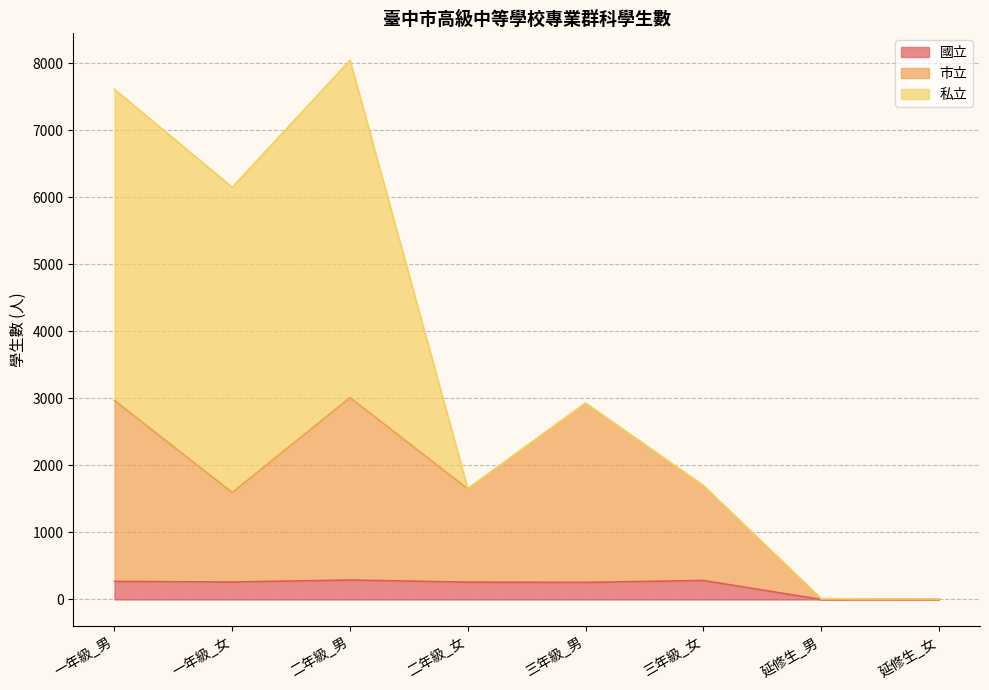

At which category does the chart reach its peak across all series?

二年級_男